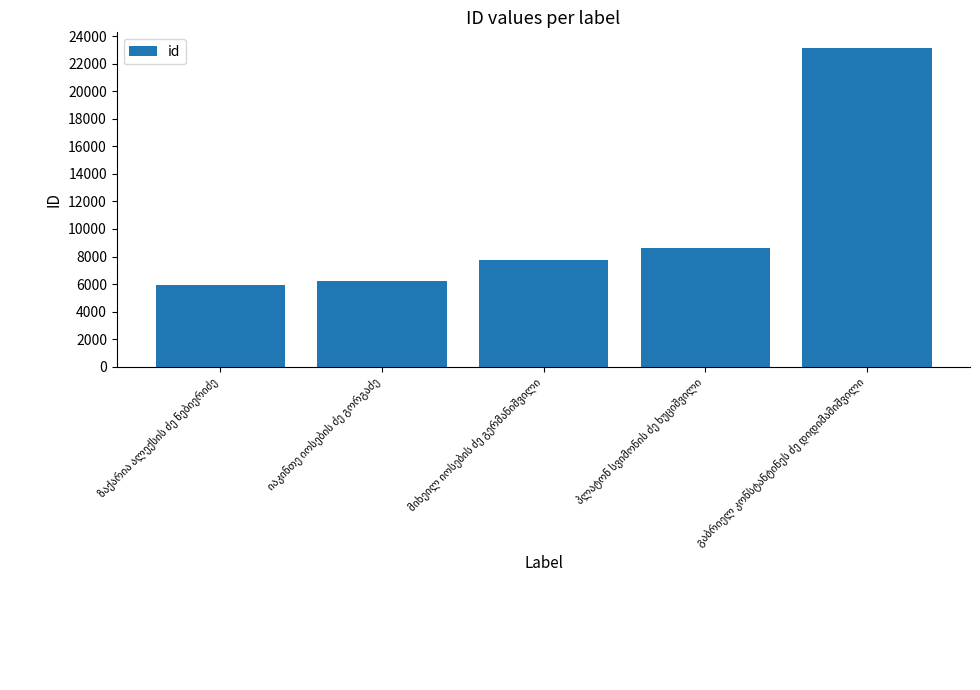

Does the chart contain stacked bars?

No